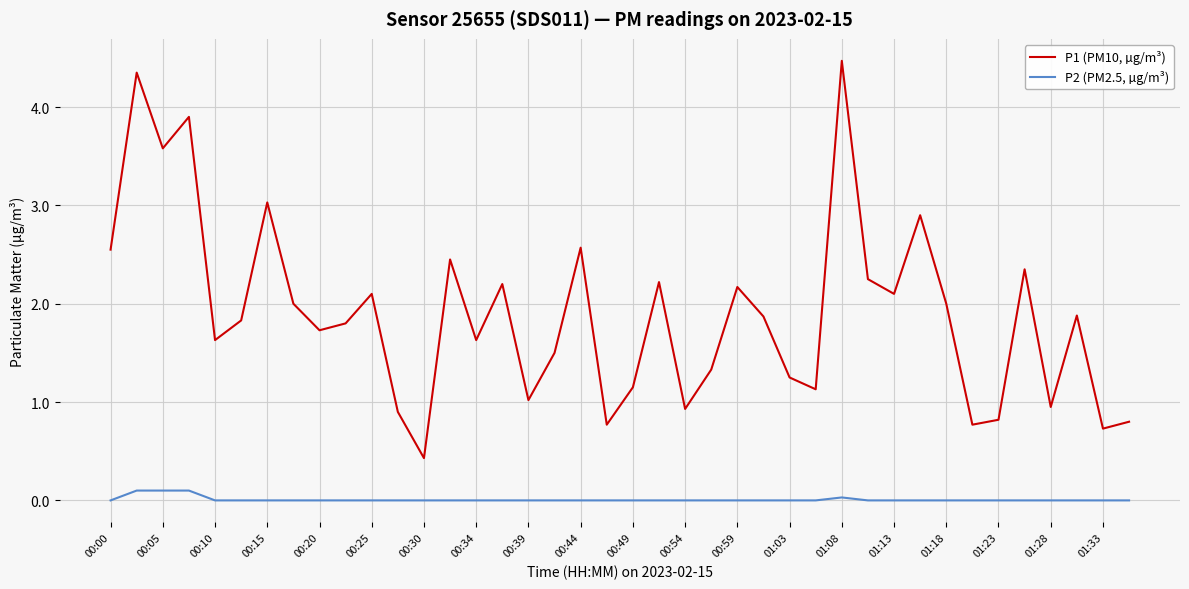

What is the minimum value for P1 (PM10, µg/m³)?

0.4